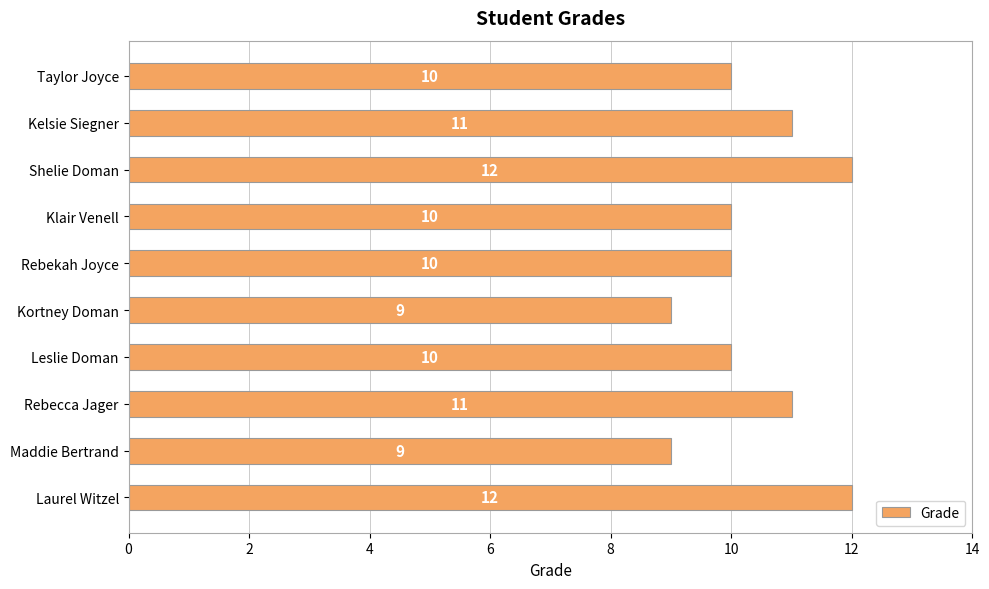

What is the maximum value shown in the chart?

12